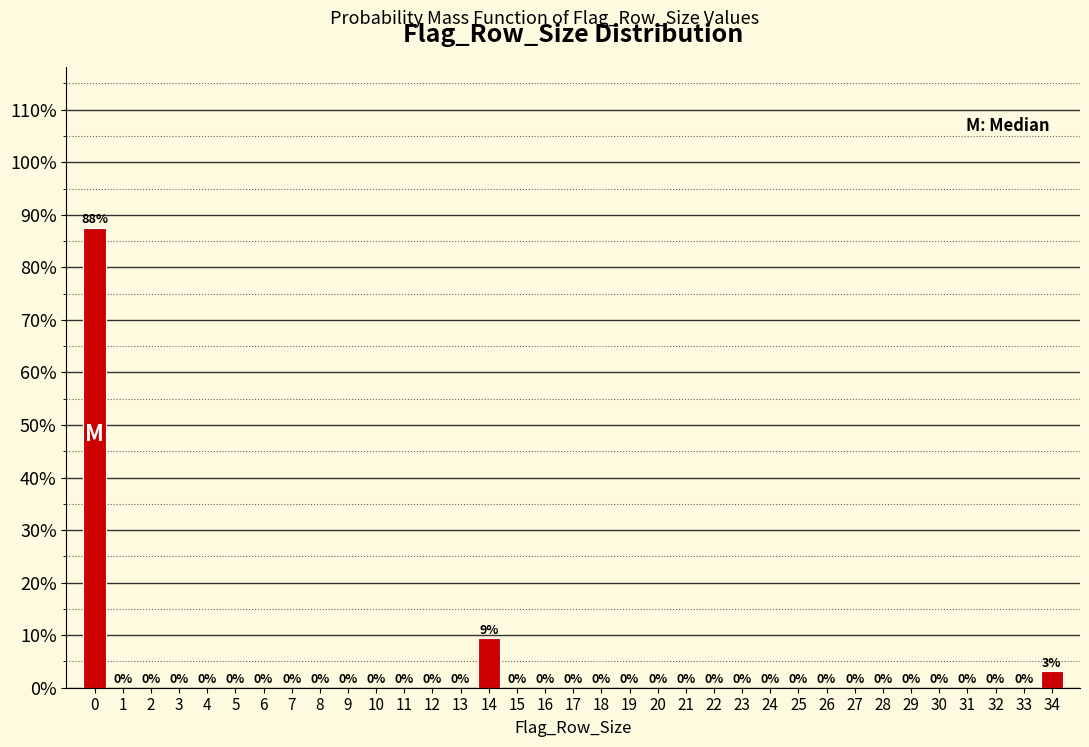

What is the sum of all values?

100.0